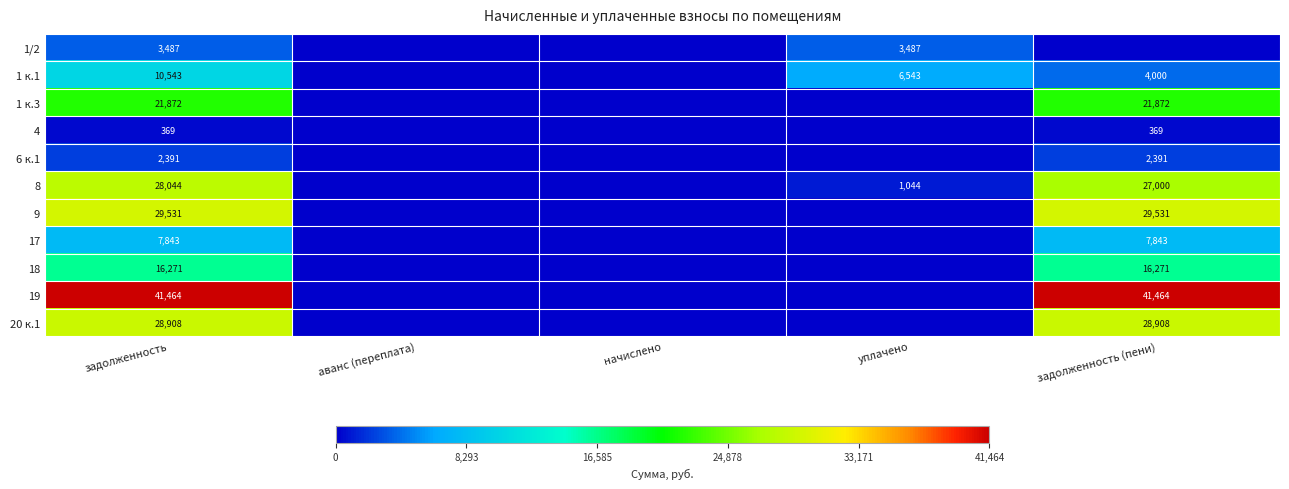

The value of 18 at задолженность is 27546. True or false?

False